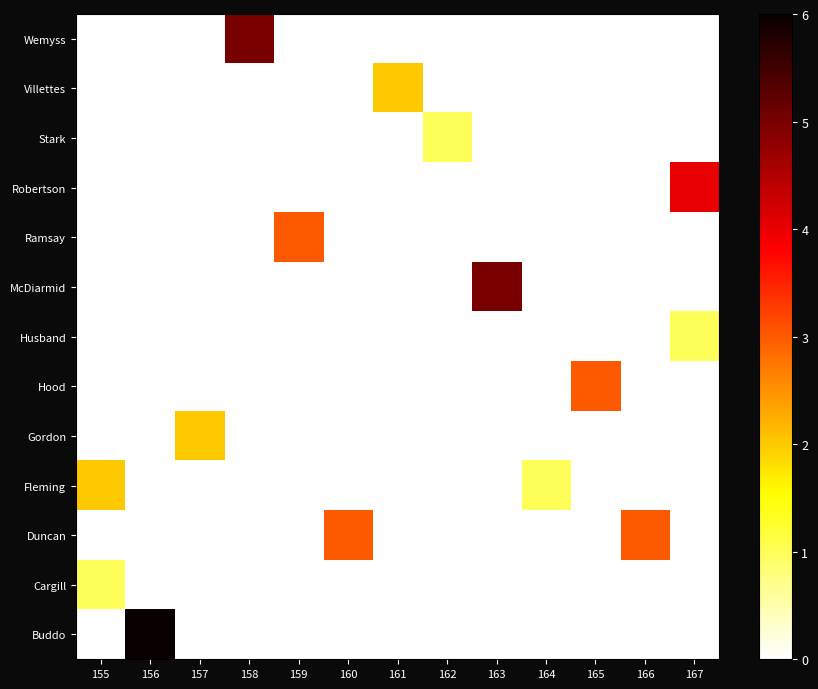

How many data points does each series have?

13